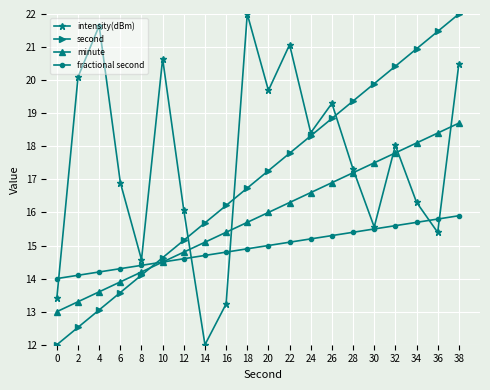

What is the difference between the highest and lowest values at 38?

6.1